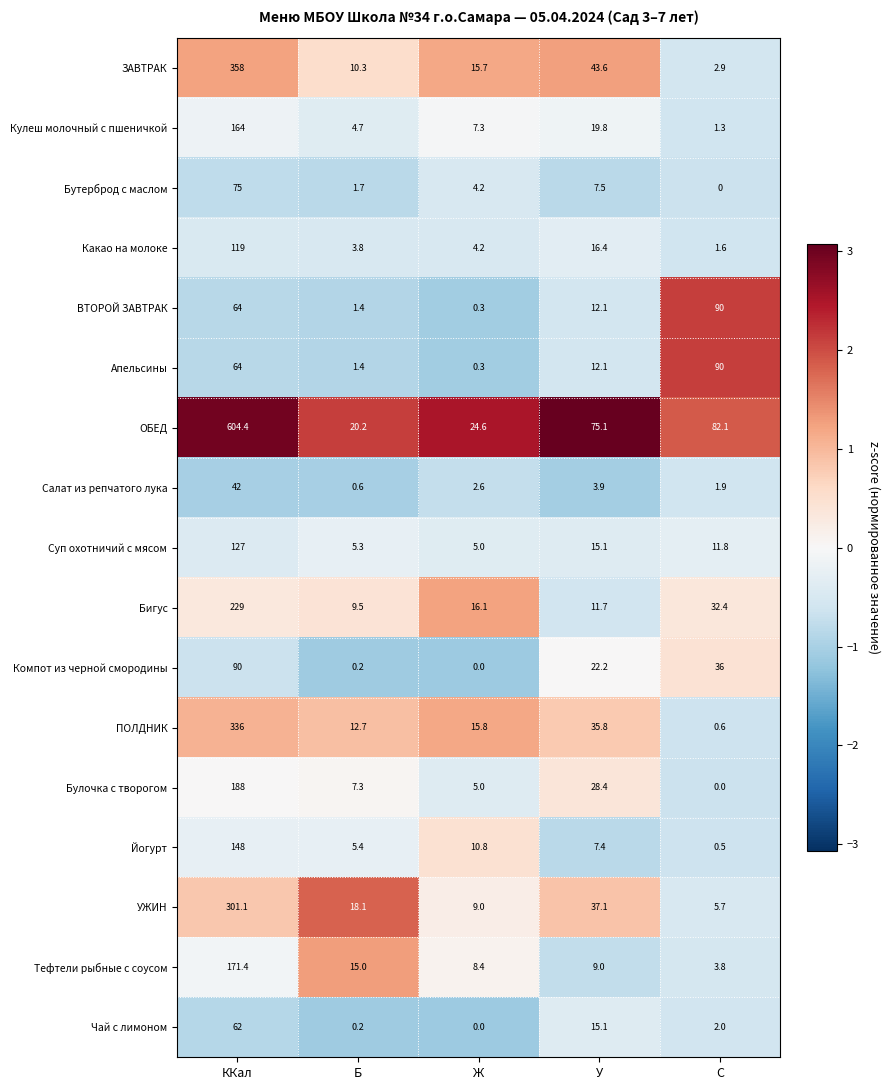

Is it true that Чай с лимоном equals 0.6 at C?

False